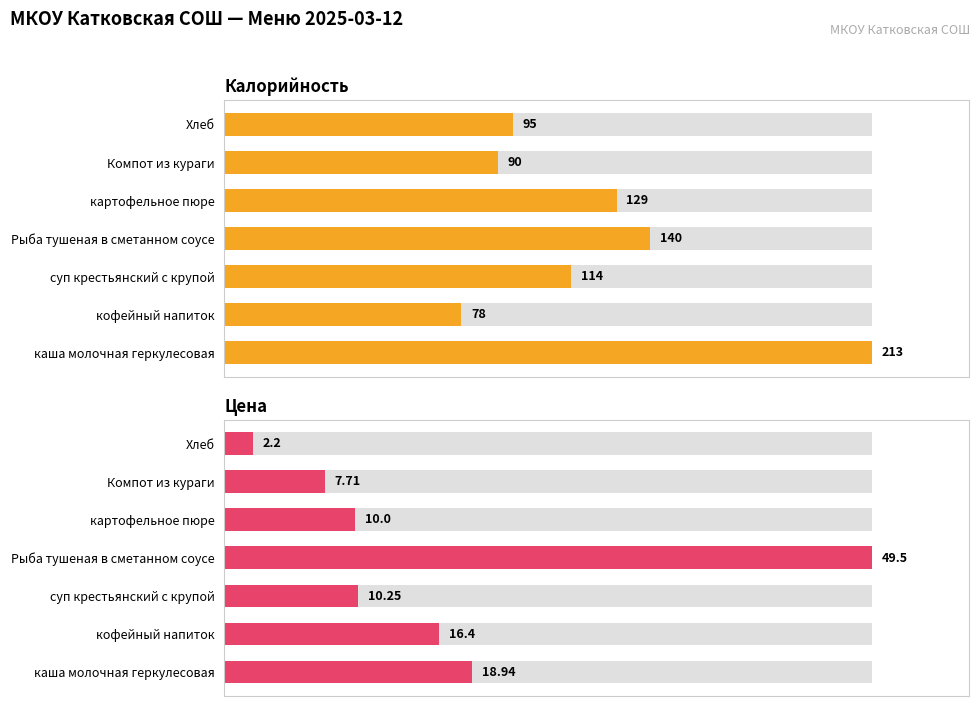

Does the chart contain any negative values?

No